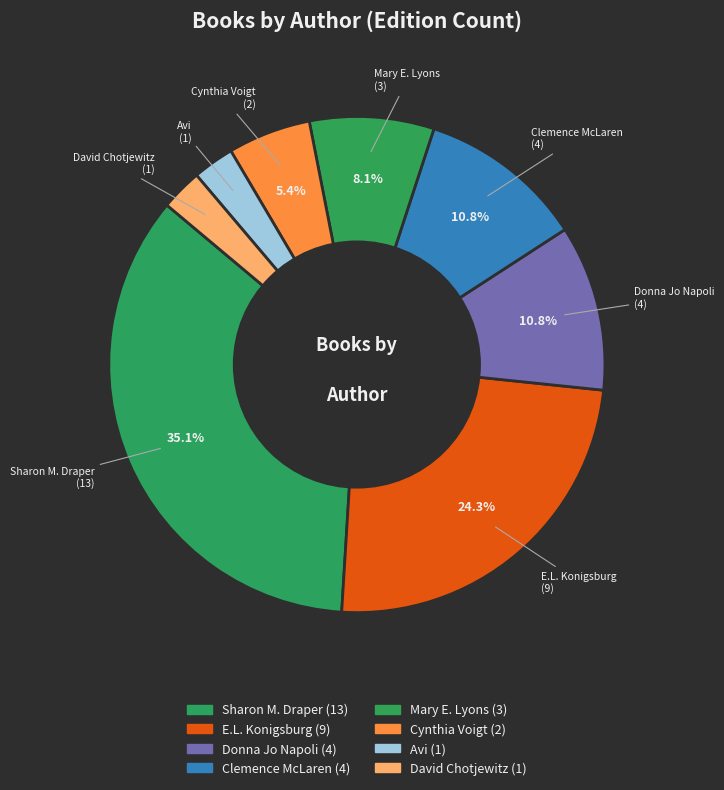

Which category has the smallest portion of the pie?

Avi